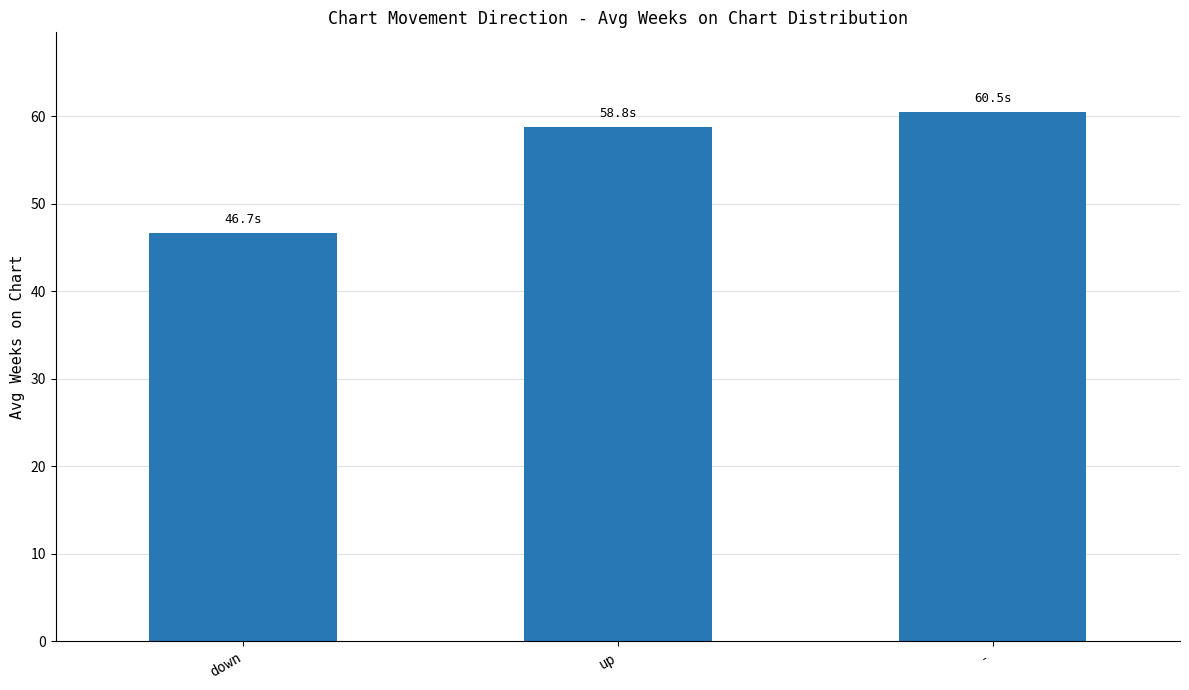

The chart shows a value of 25.7 at down. True or false?

False